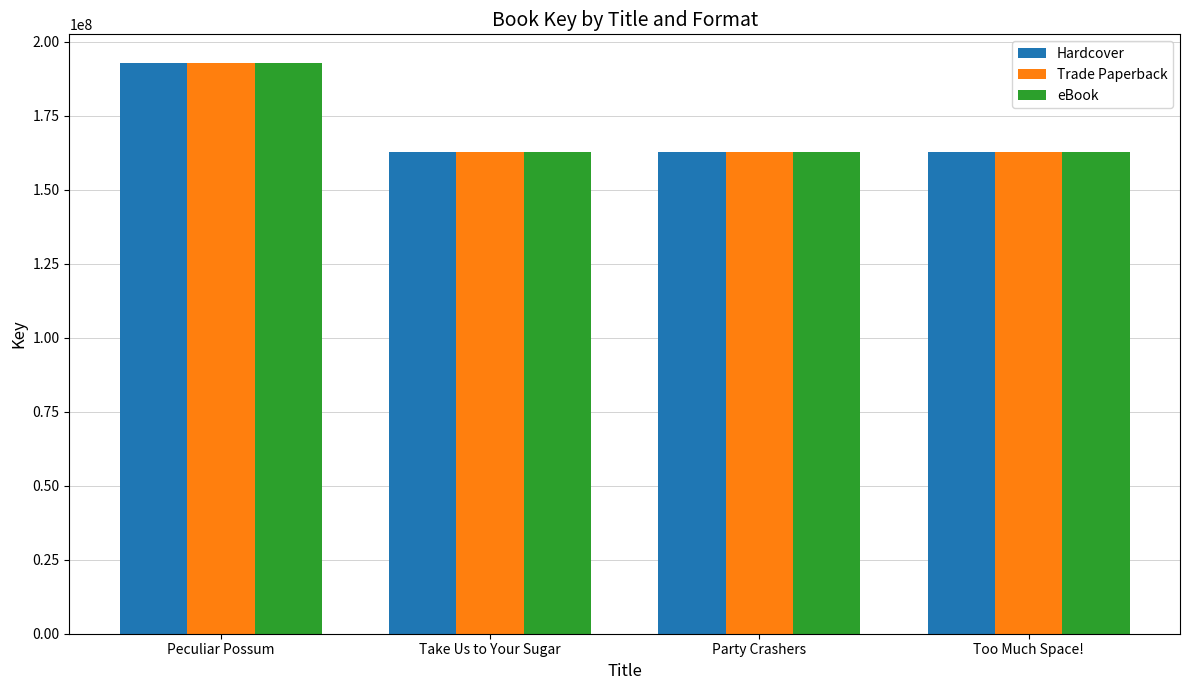

What is the label of the 2nd bar from the right?

Party Crashers